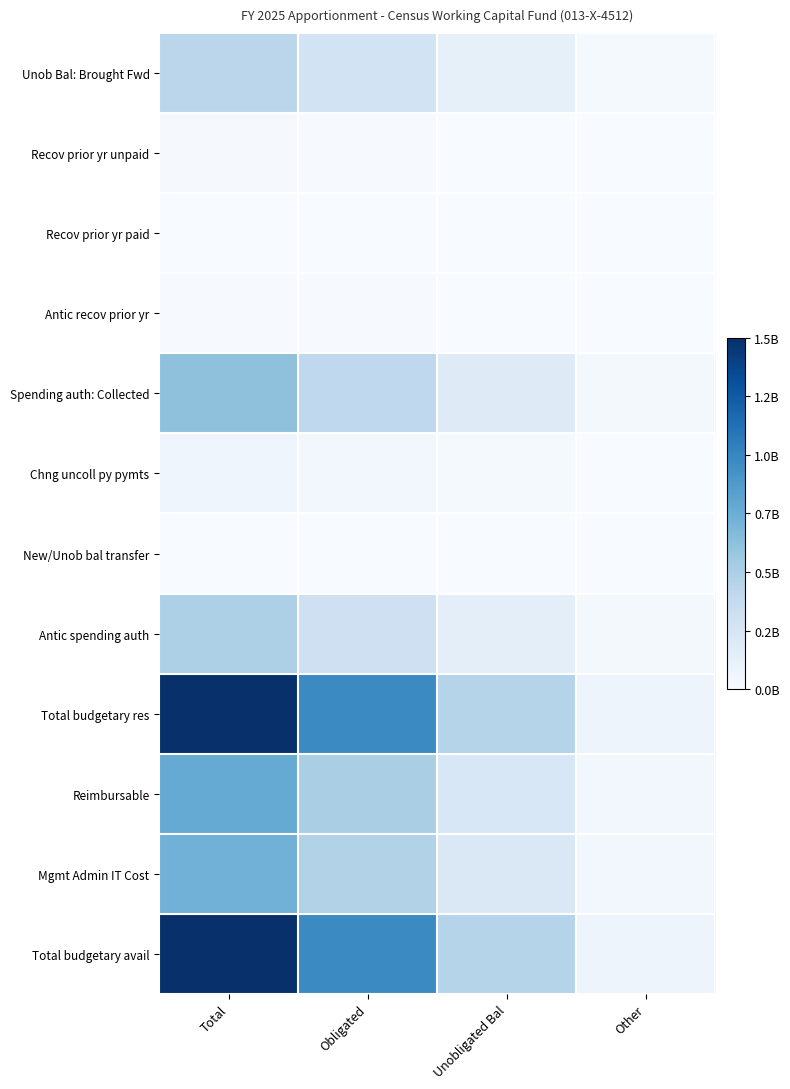

At which category is the sum across all series the highest?

Total